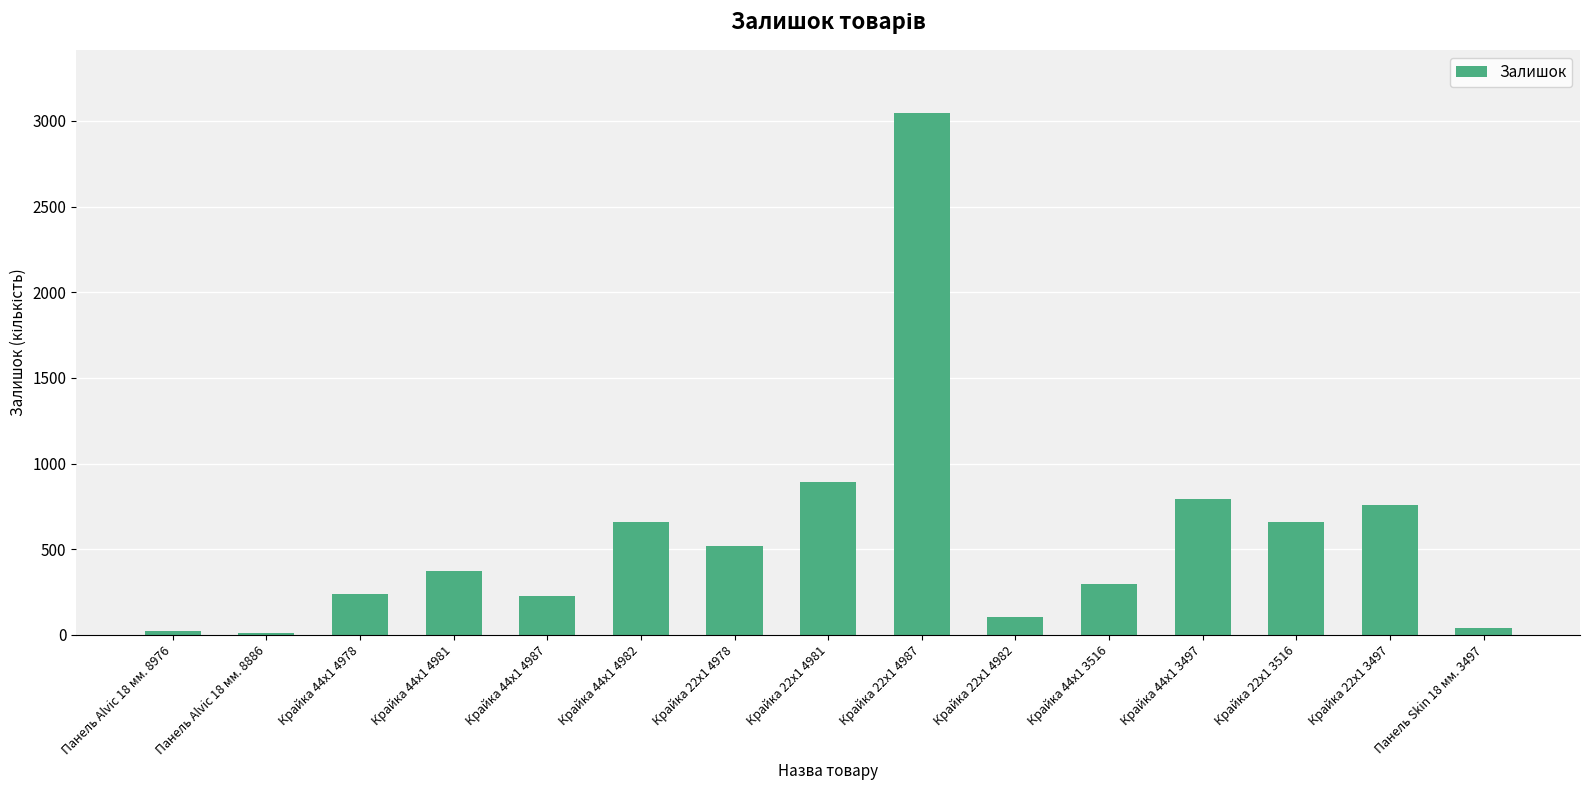

What is the maximum value shown in the chart?

3048